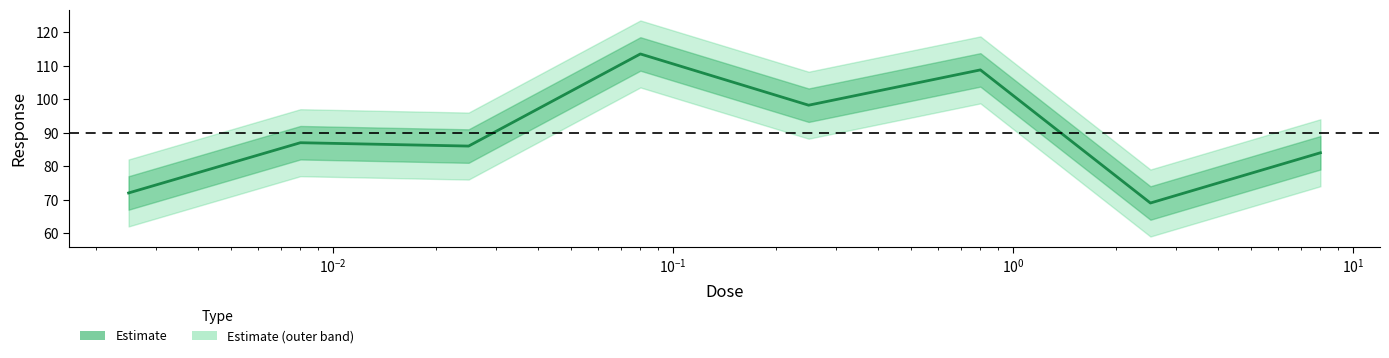

Where does the data first go above 87?

$\mathdefault{10^{-1}}$